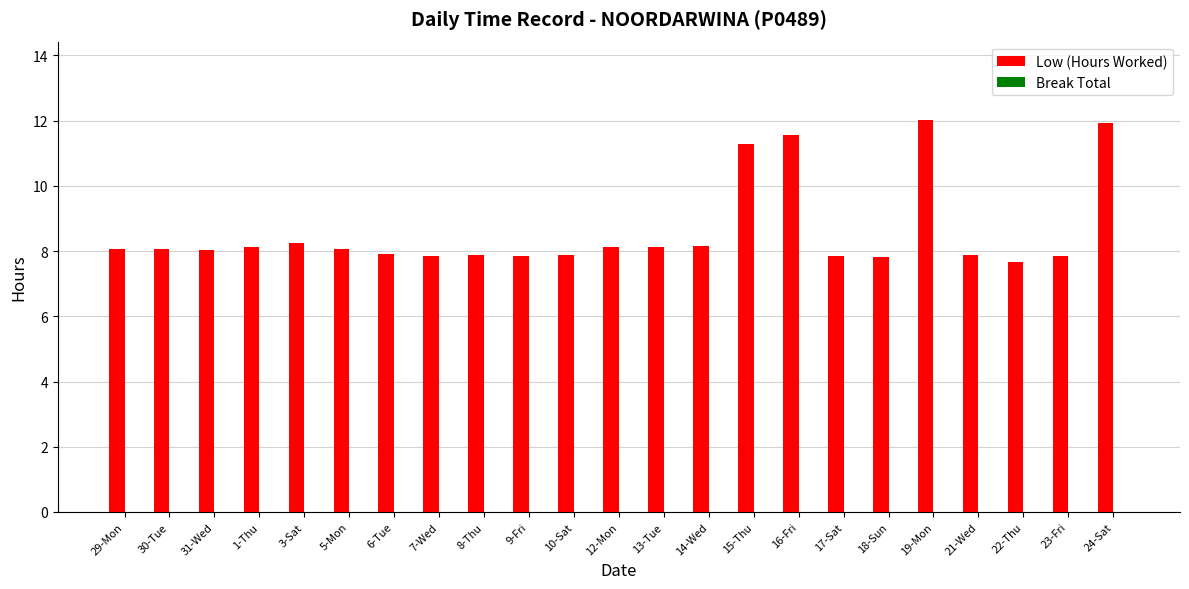

What position from the right is 22-Thu?

3